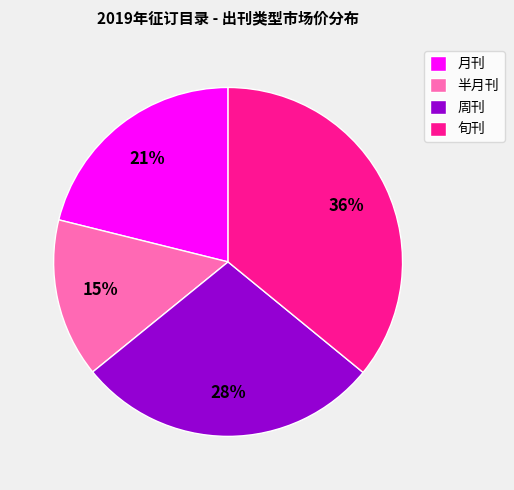

Do 周刊 and 月刊 together represent more than half of the pie?

No